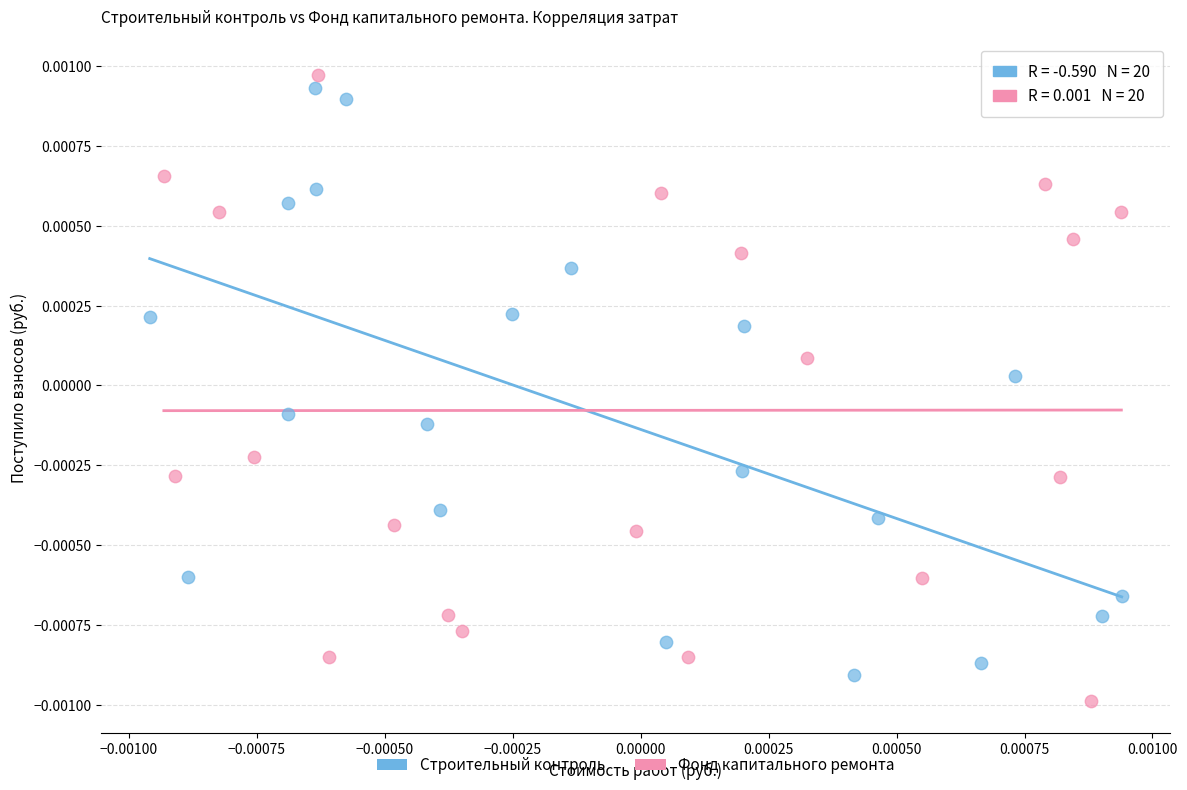

Which series contains the highest Y value?

Фонд капитального ремонта